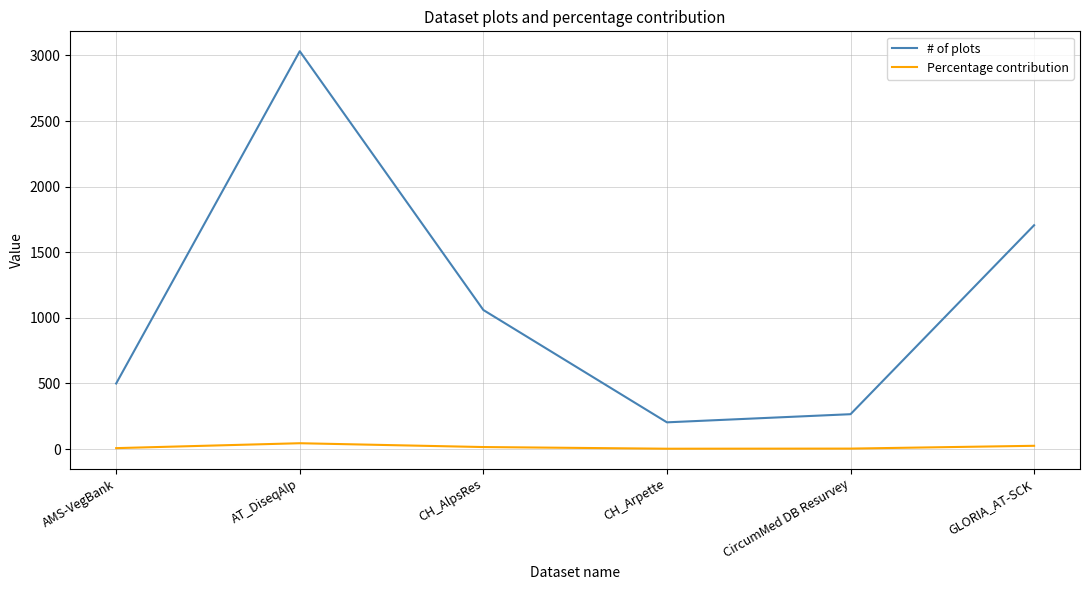

Which series has the largest total across all categories?

# of plots